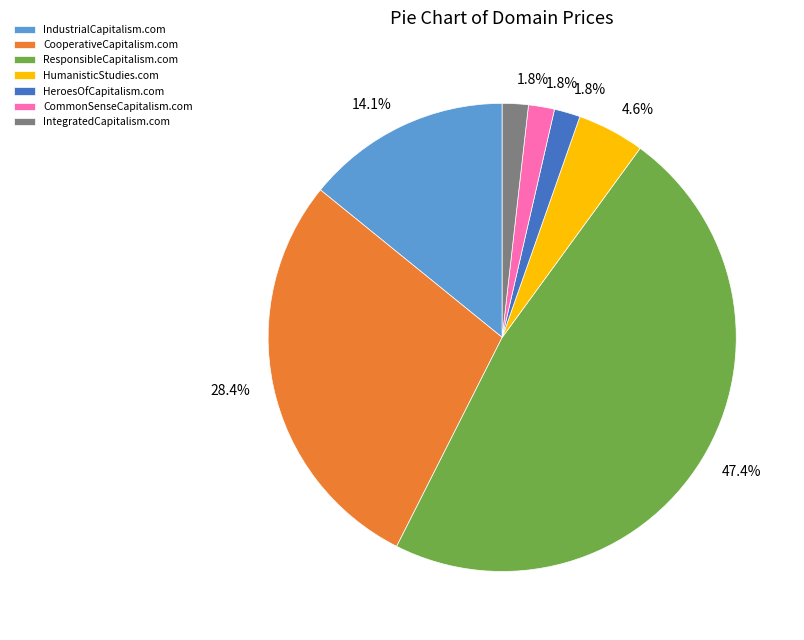

To the nearest percent, what is the difference between the HeroesOfCapitalism.com and HumanisticStudies.com slice percentages?

3%